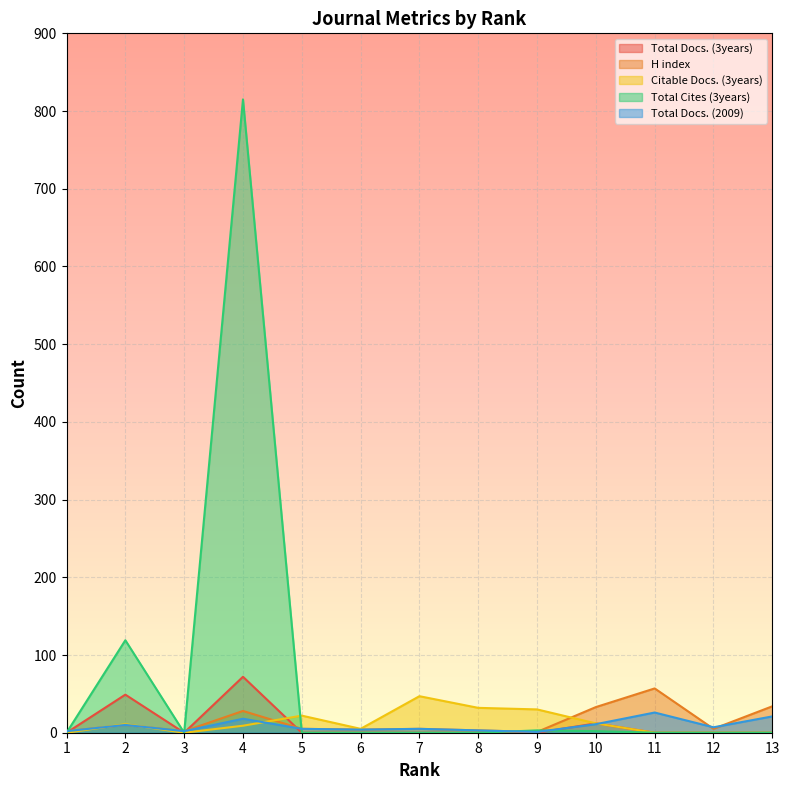

What is the spread (max minus min) of values at 11?

57